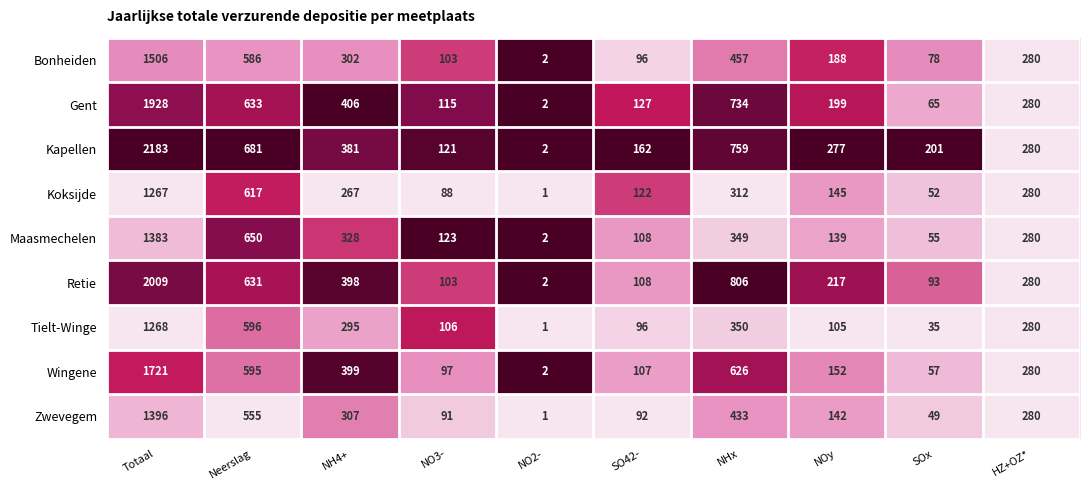

Which series has the largest total across all categories?

Kapellen